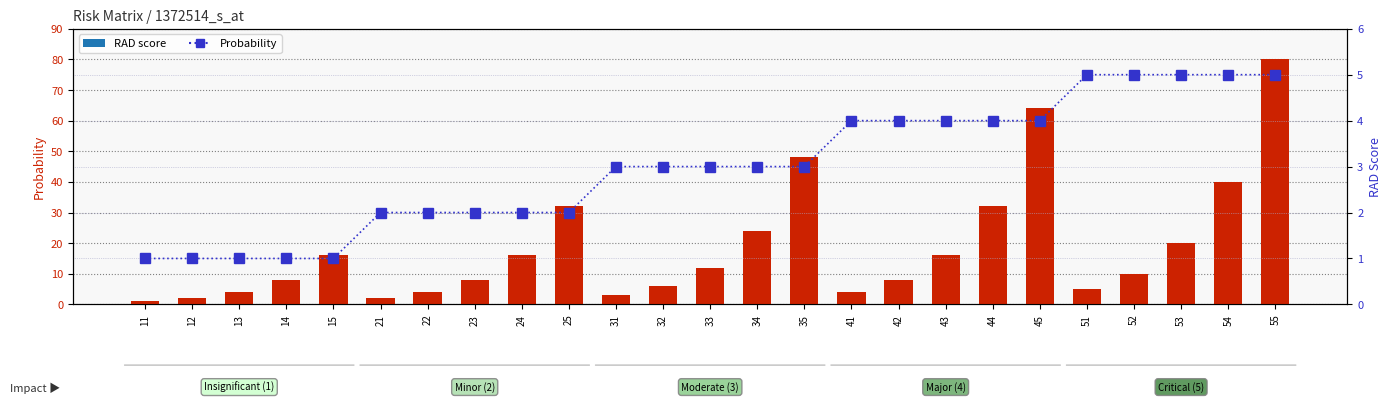

What is the smallest value displayed?

1